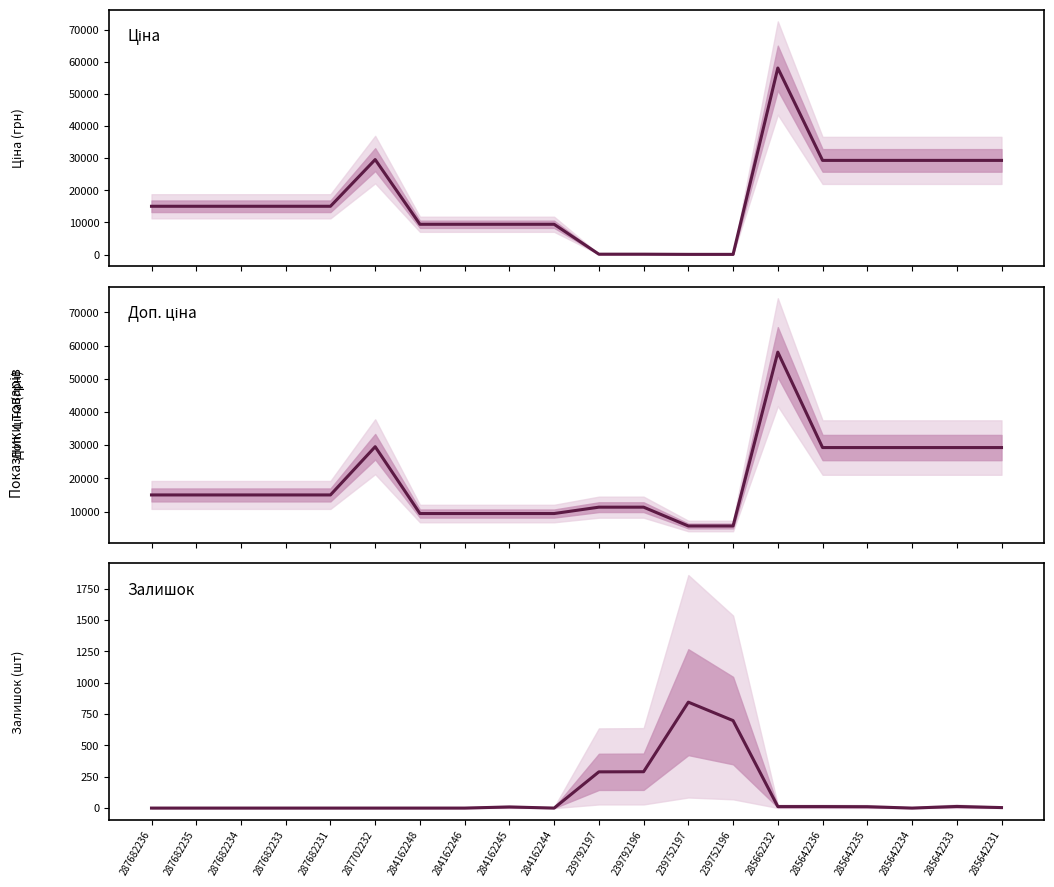

How many interior local peaks does the Ціна series have?

2